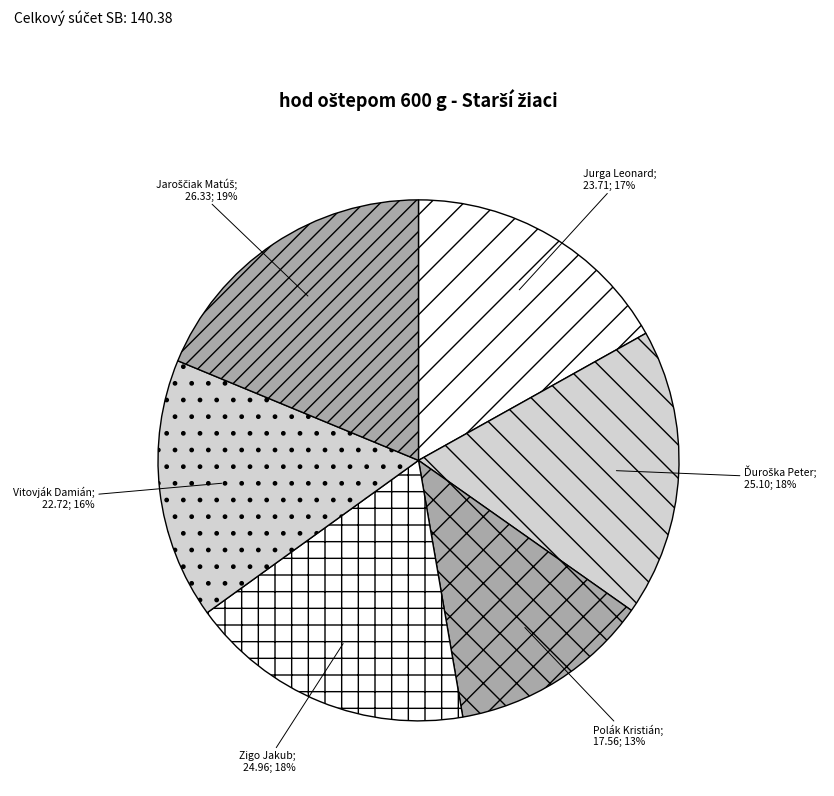

Does any single category account for the majority?

No